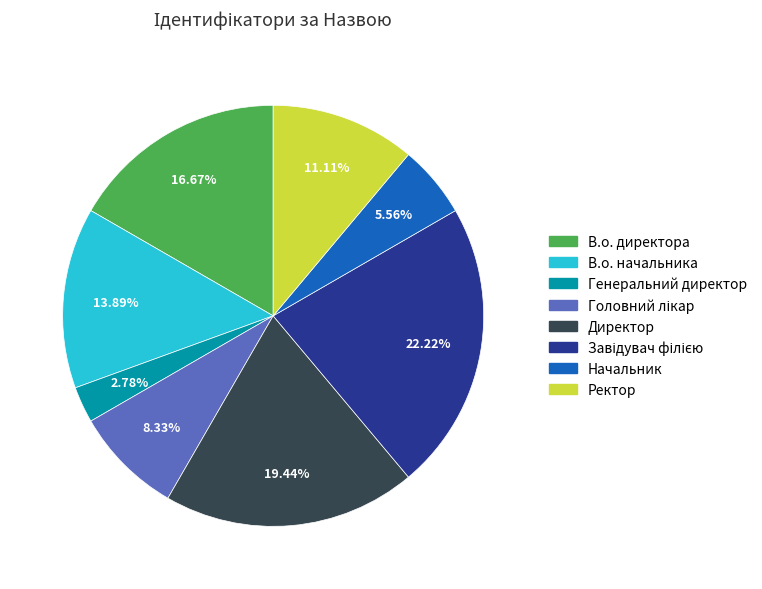

Is there any slice that represents more than half of the pie?

No